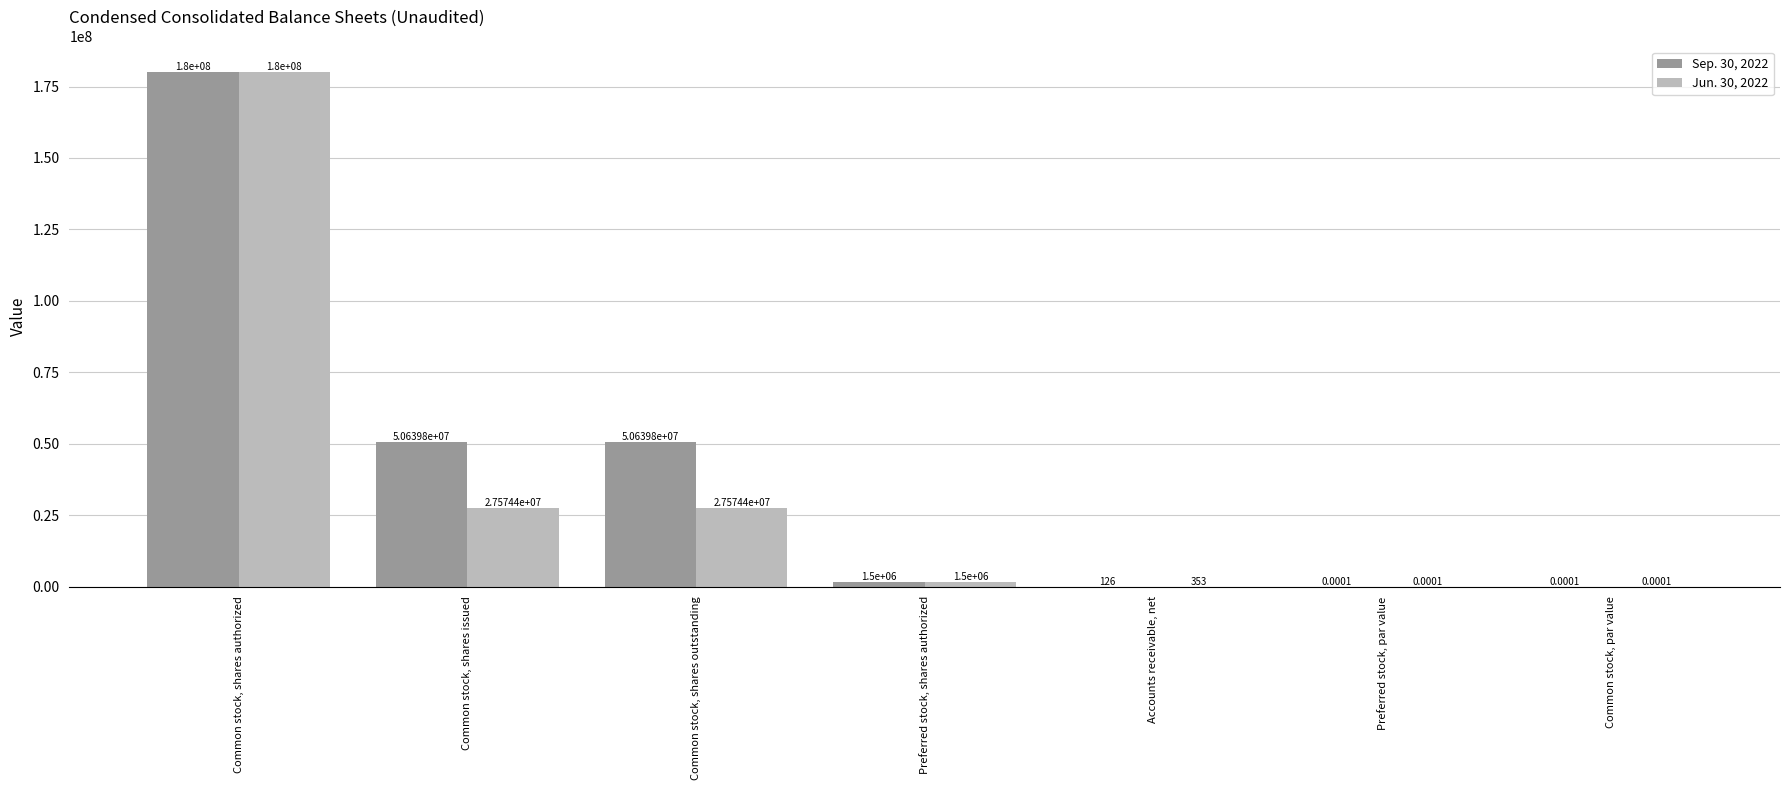

Where does the Jun. 30, 2022 series first go above 1500000?

Common stock, shares authorized